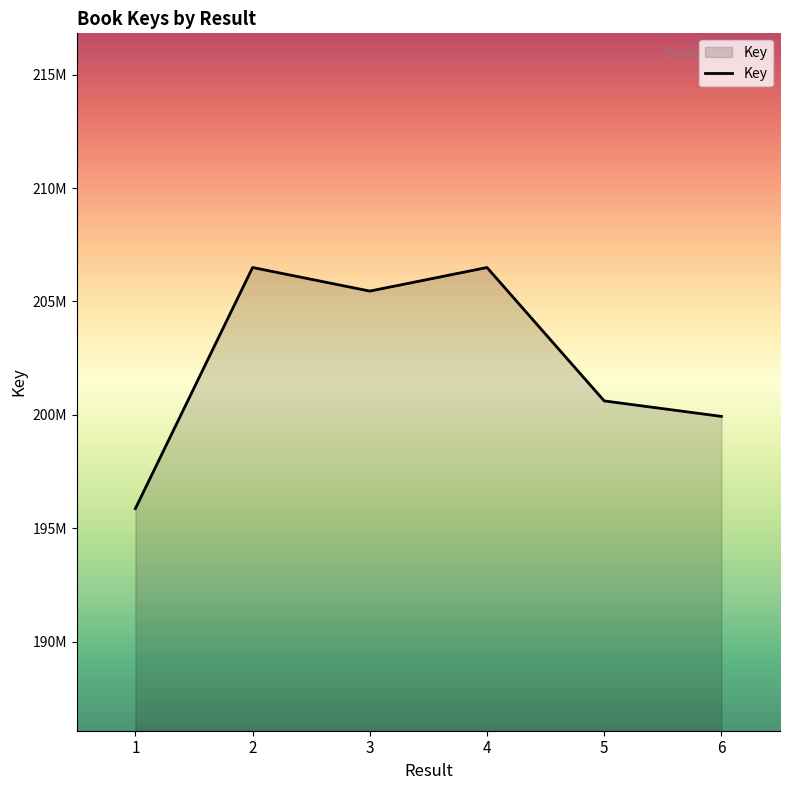

What is the difference between the maximum and minimum values?

10630980